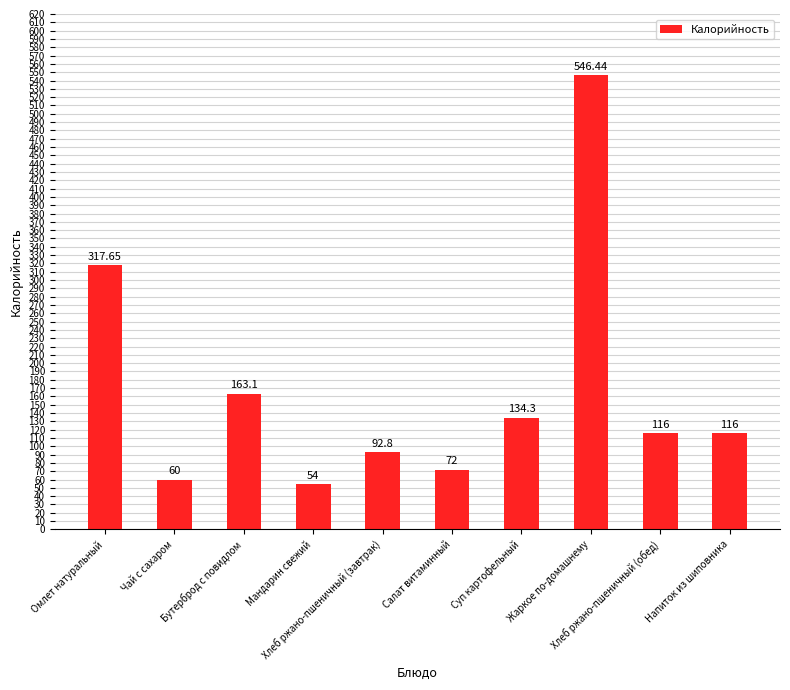

Between Мандарин свежий and Хлеб ржано-пшеничный (завтрак), which is larger?

Хлеб ржано-пшеничный (завтрак)